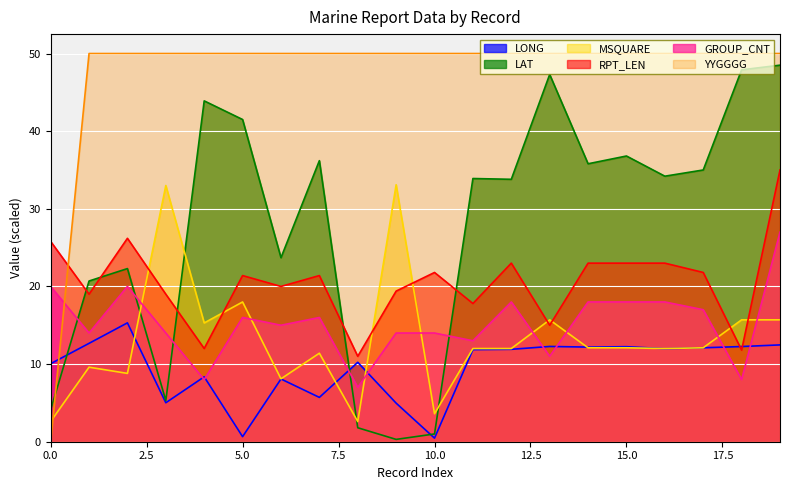

What is the sum of all MSQUARE values?

265.5